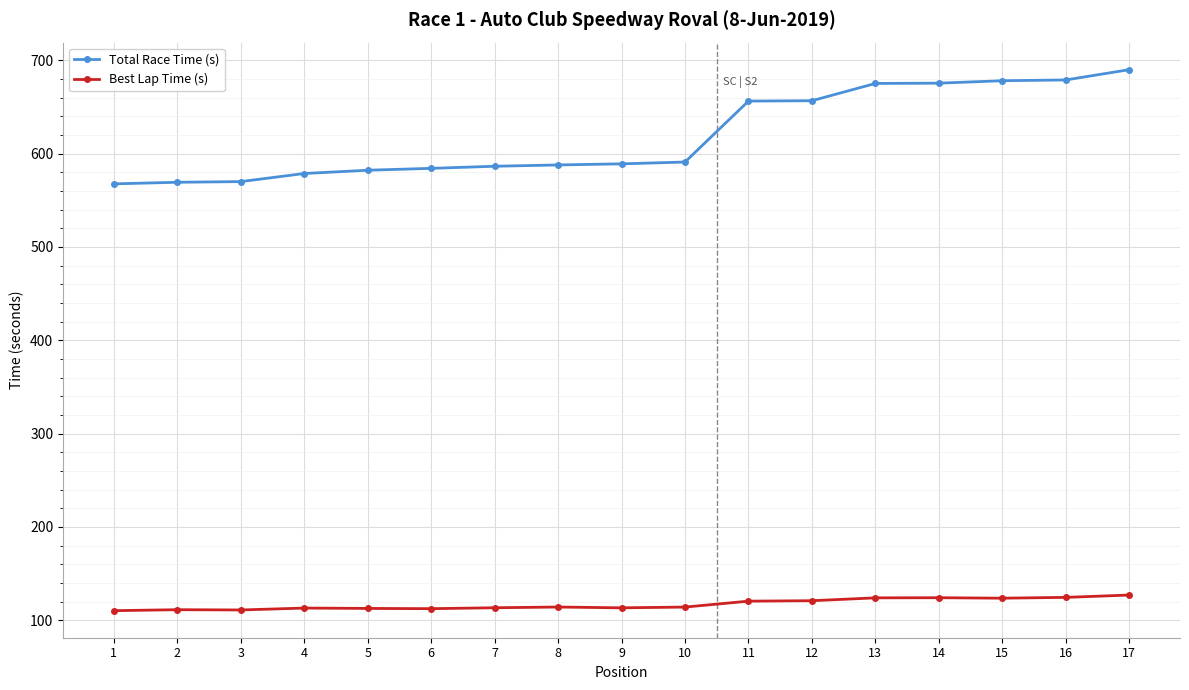

Which series has the widest spread of values?

Total Race Time (s)